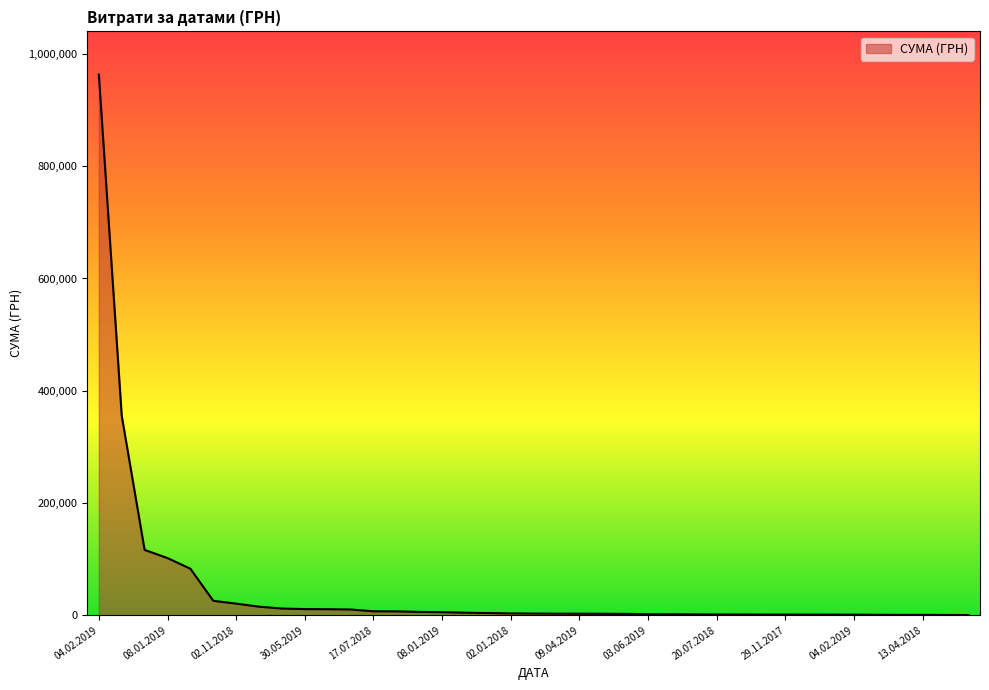

What is the greatest value displayed?

963233.5